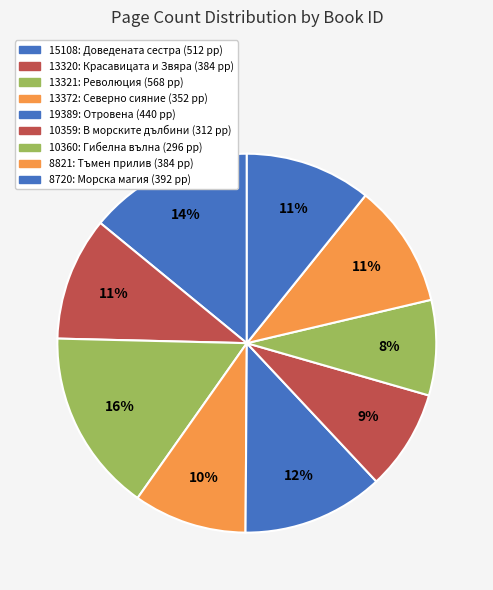

How many slices are in this pie chart?

9